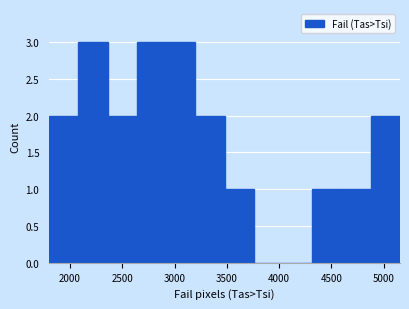

Reading left to right, transcribe this chart: for each bar, give the range it covers on the x-axis and its height. Neither the bar edges nor the heights are printed on the chart, so give them approximately, as read against the axes.

1800 to 2100: 2
2100 to 2350: 3
2350 to 2650: 2
2650 to 2900: 3
2900 to 3200: 3
3200 to 3500: 2
3500 to 3750: 1
3750 to 4050: 0
4050 to 4300: 0
4300 to 4600: 1
4600 to 4900: 1
4900 to 5150: 2